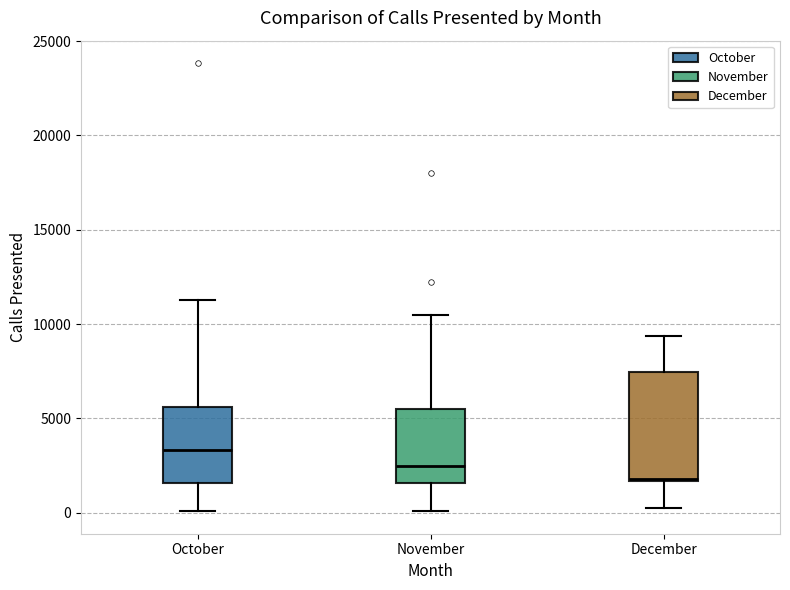

Where is the upper edge of the box for October on the y-axis? The values are not printed on the chart, so give them approximately, as read against the axis.

5500